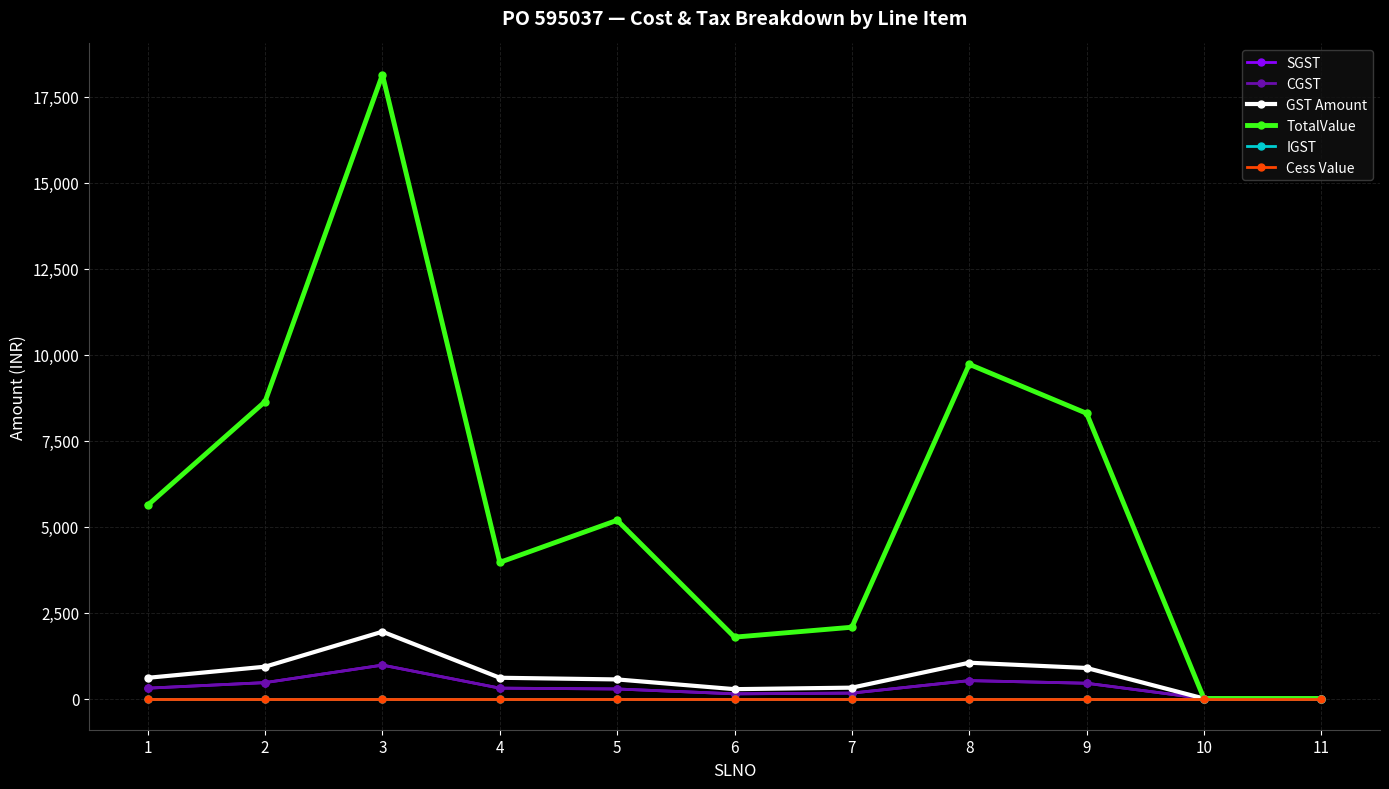

What is the sum of the TotalValue values at 11 and 1?

5622.1